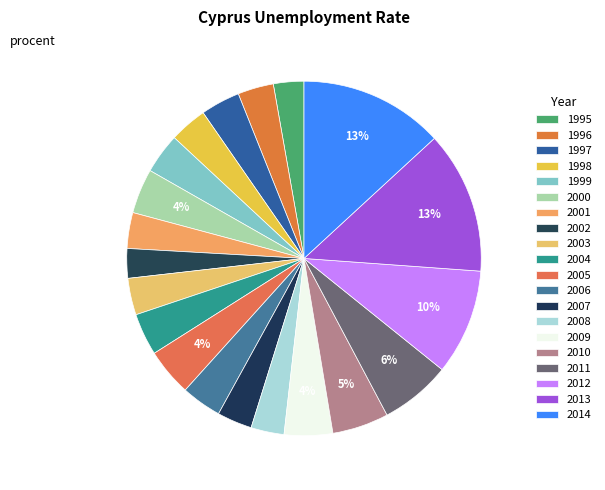

Is it true that 1998 is 15% of the pie?

False